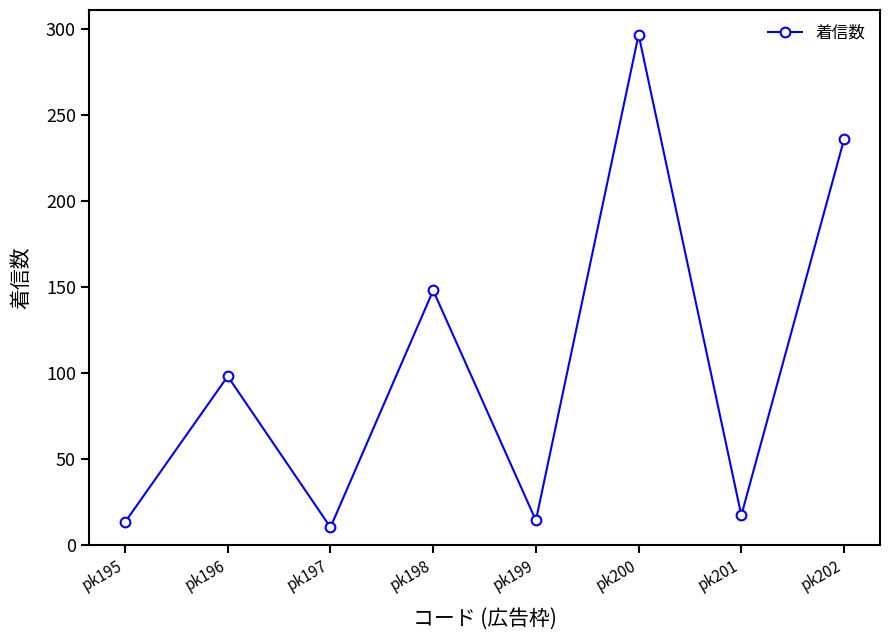

At which category does the chart reach its peak across all series?

pk200